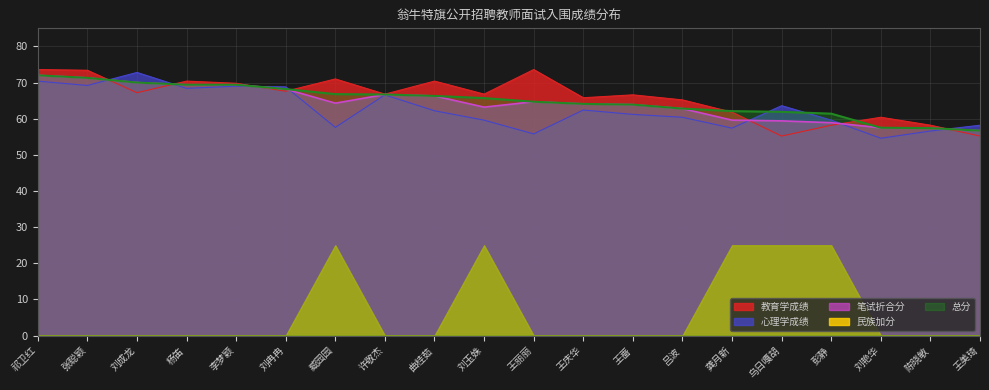

The 教育学成绩 series shows 66.8 at 许敬杰. True or false?

True